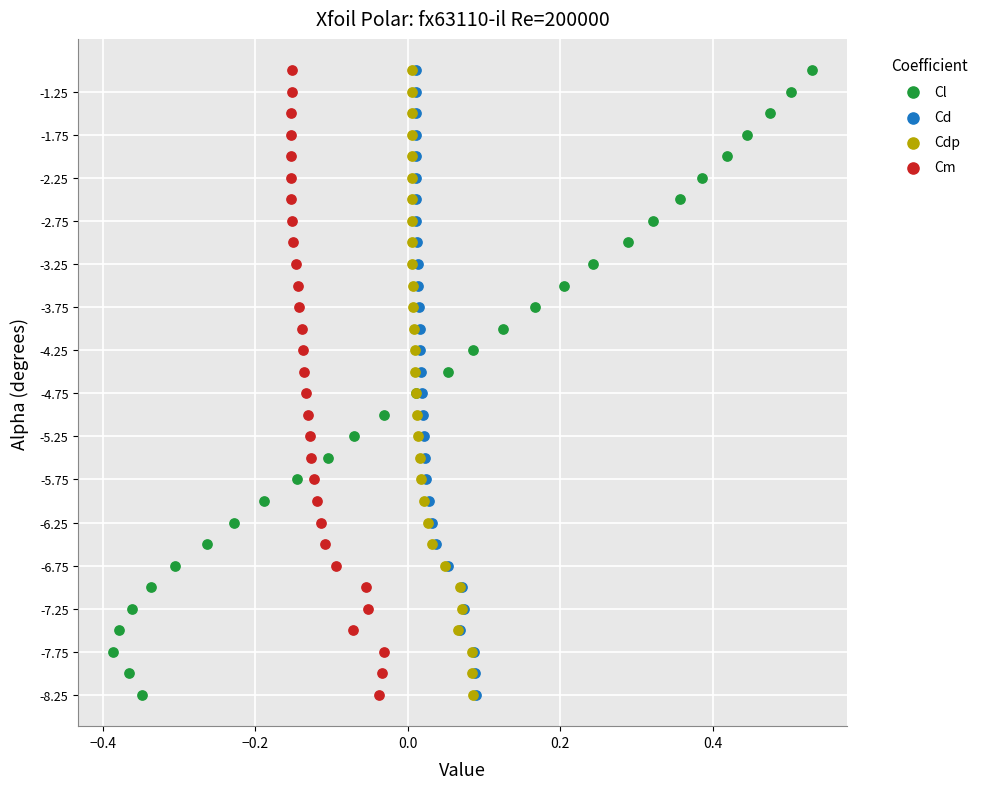

What are all the series names shown in the legend?

Cl, Cd, Cdp, Cm